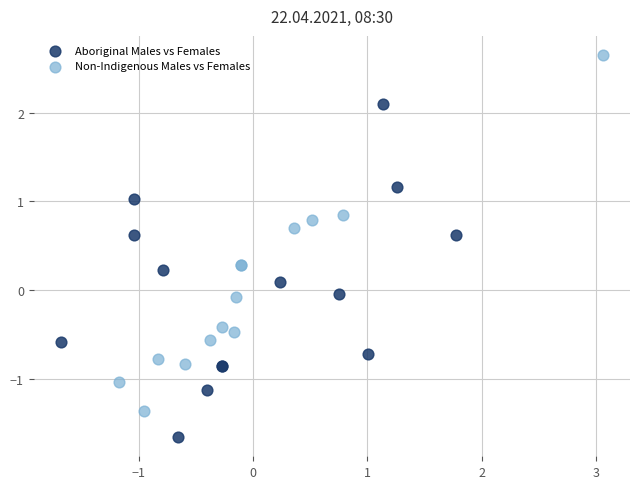

Which series contains the lowest Y value?

Aboriginal Males vs Females